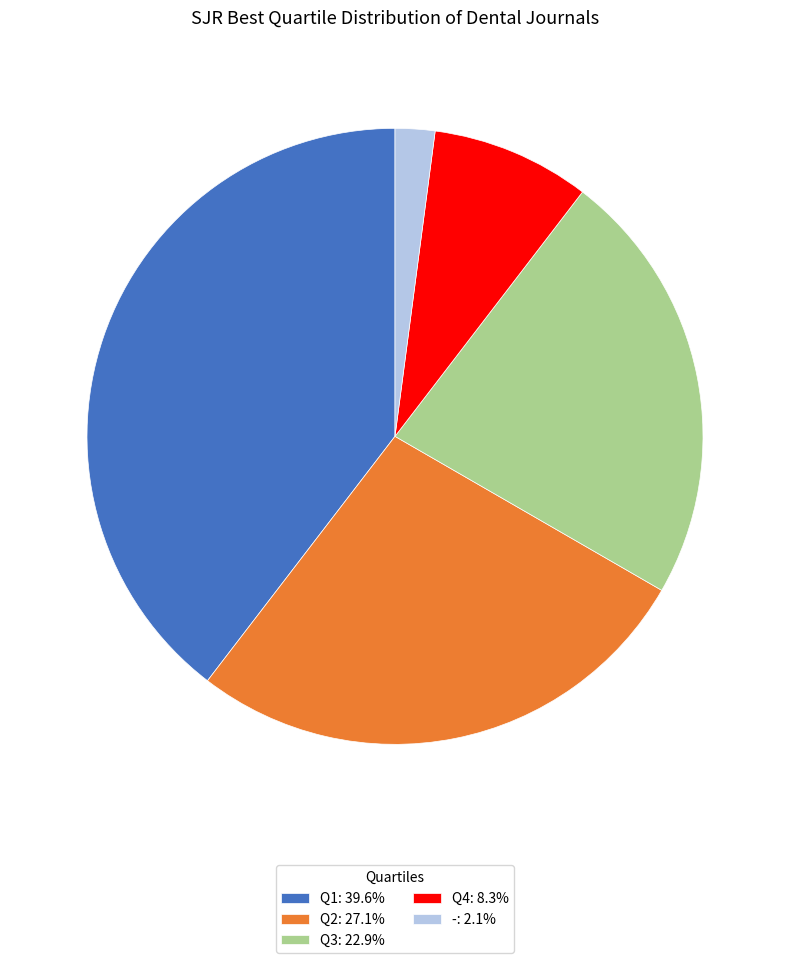

Which category has the biggest portion of the pie?

Q1